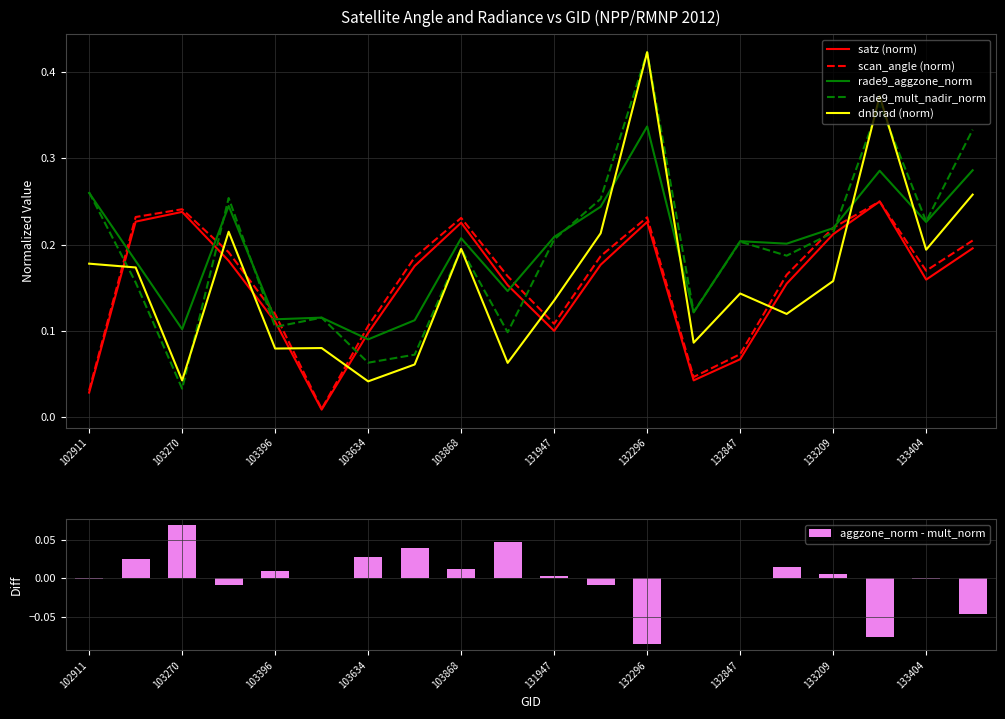

What is the difference between the maximum and minimum values in the scan_angle (norm) series?

0.2